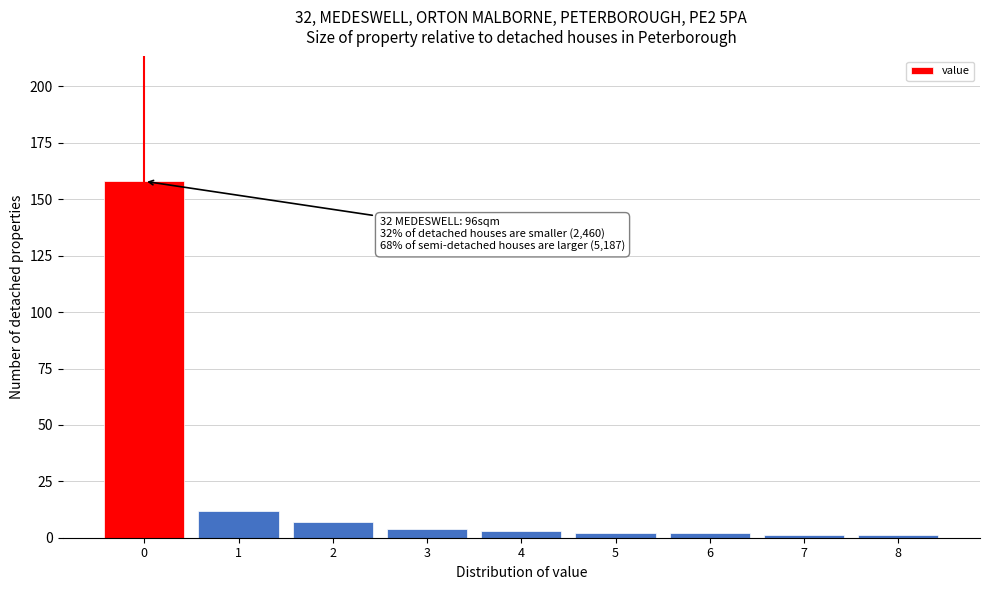

Reading right to left, transcribe all the data shown in this chart.

1	1	2	2	3	4	7	12	158